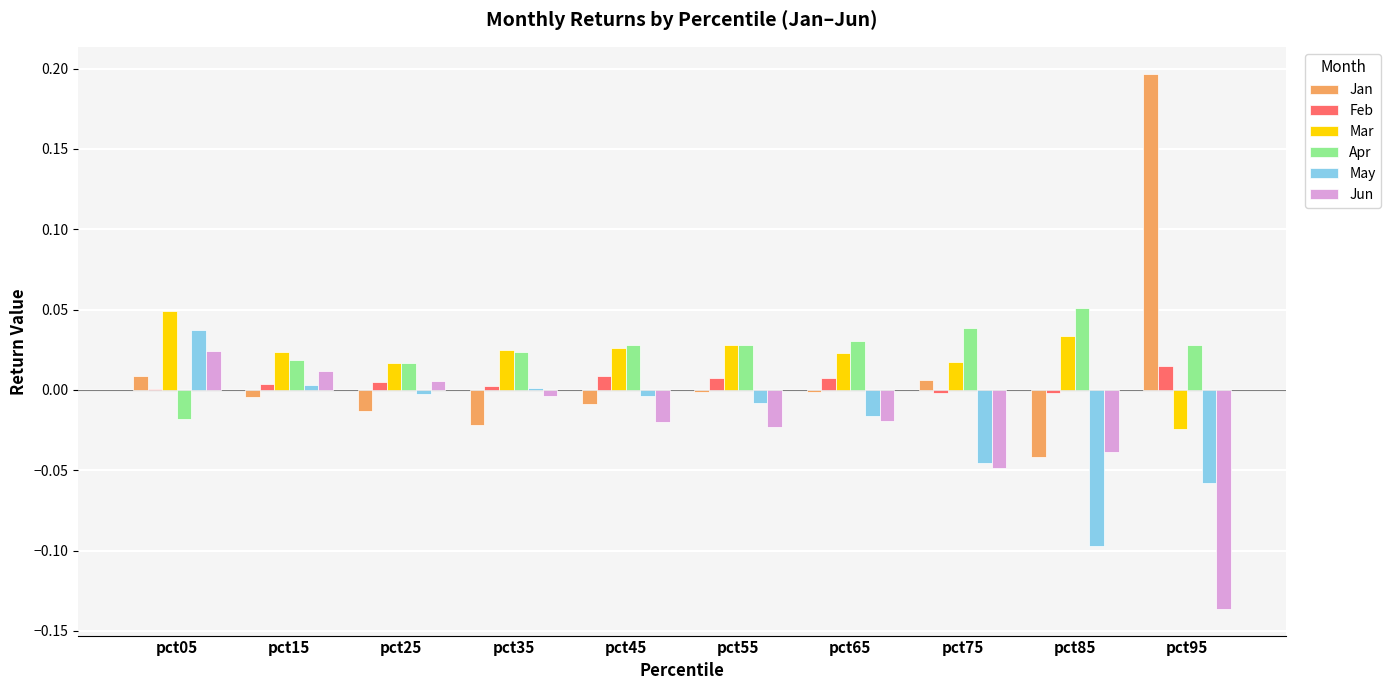

At which label does Mar reach its peak?

pct05